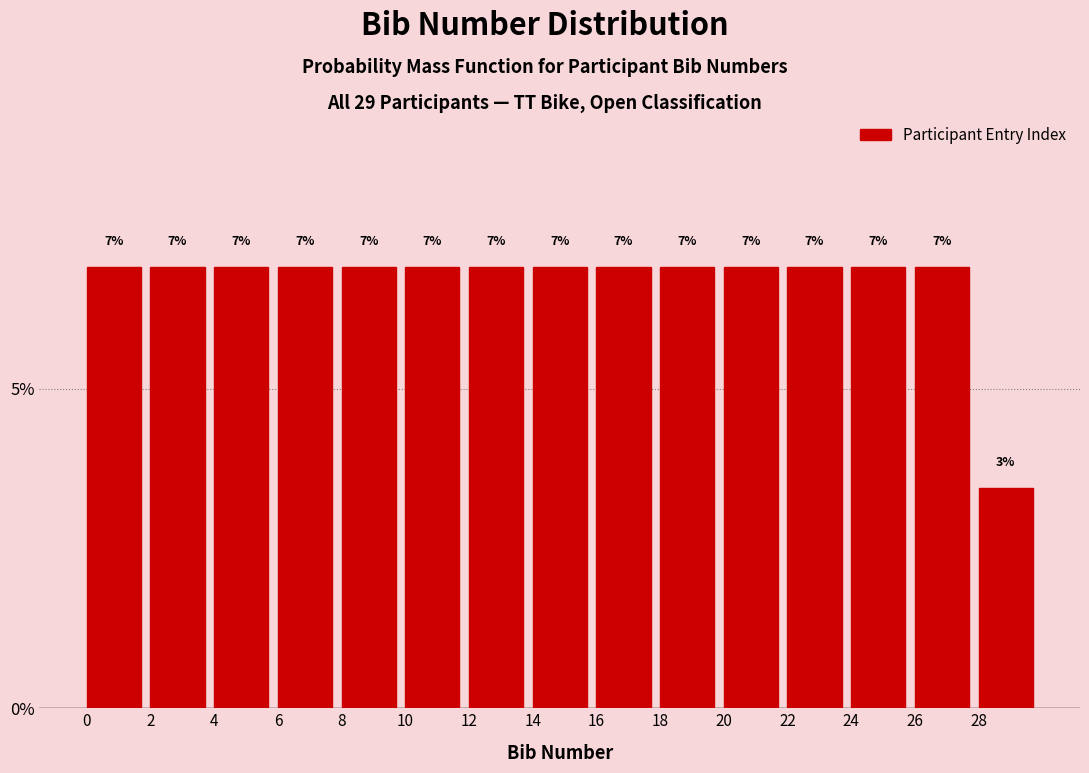

Does the chart contain any negative values?

No